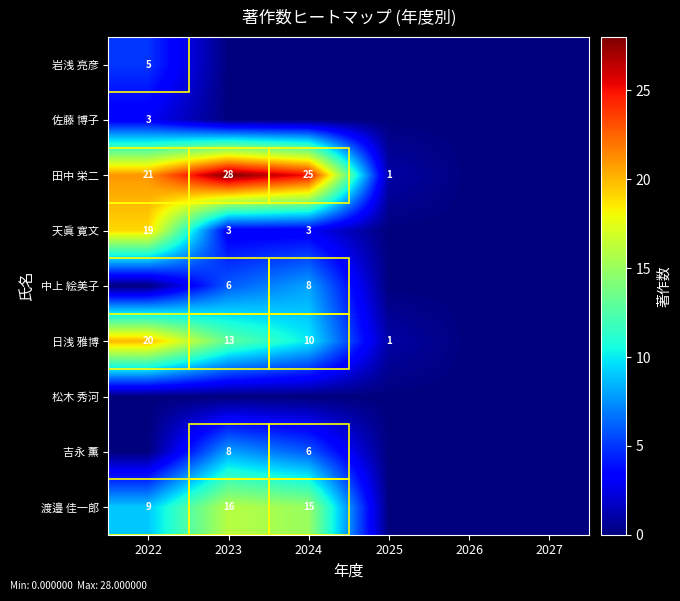

Is the value of 佐藤 博子 at 2022 greater than the value of 吉永 薫 at 2023?

No